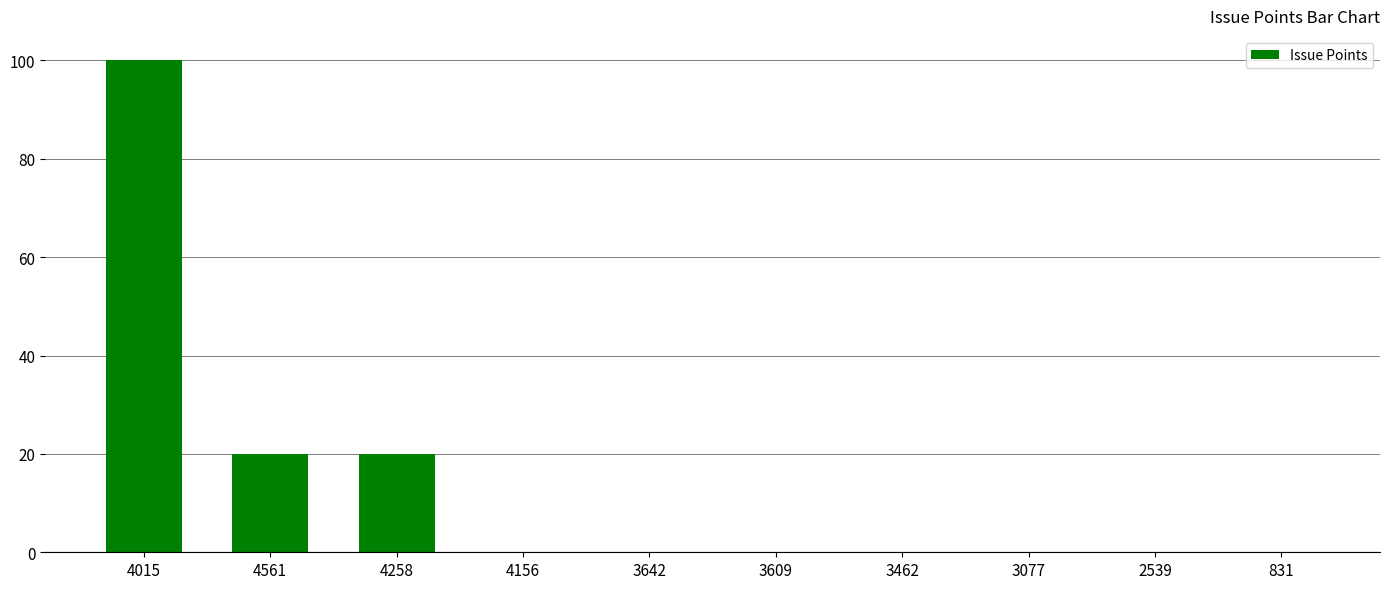

Which has a higher value, 3462 or 4561?

4561